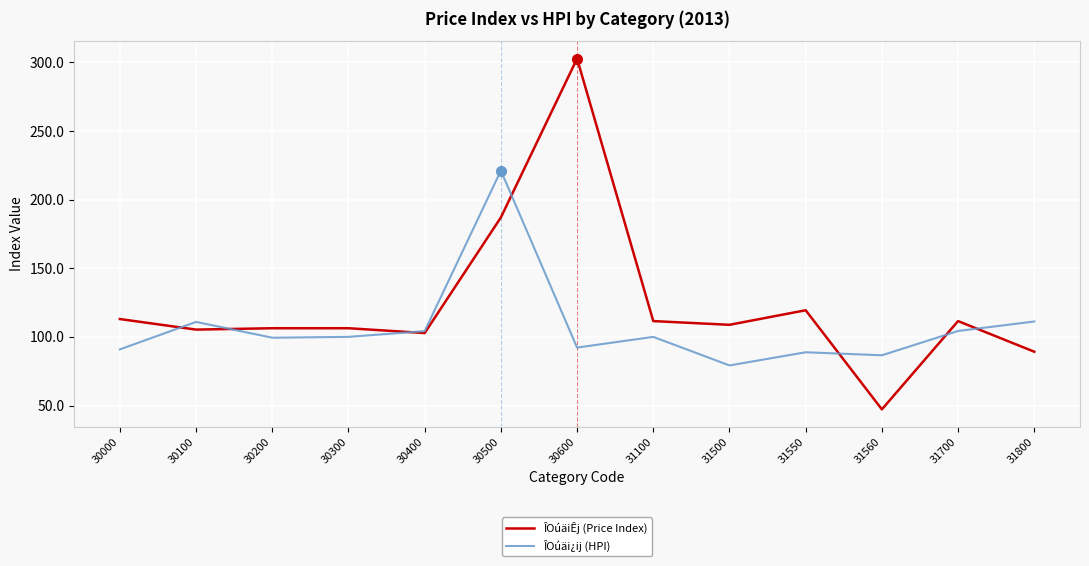

True or false: ÎOúäiÊj (Price Index) has more than 0 interior local peaks.

True